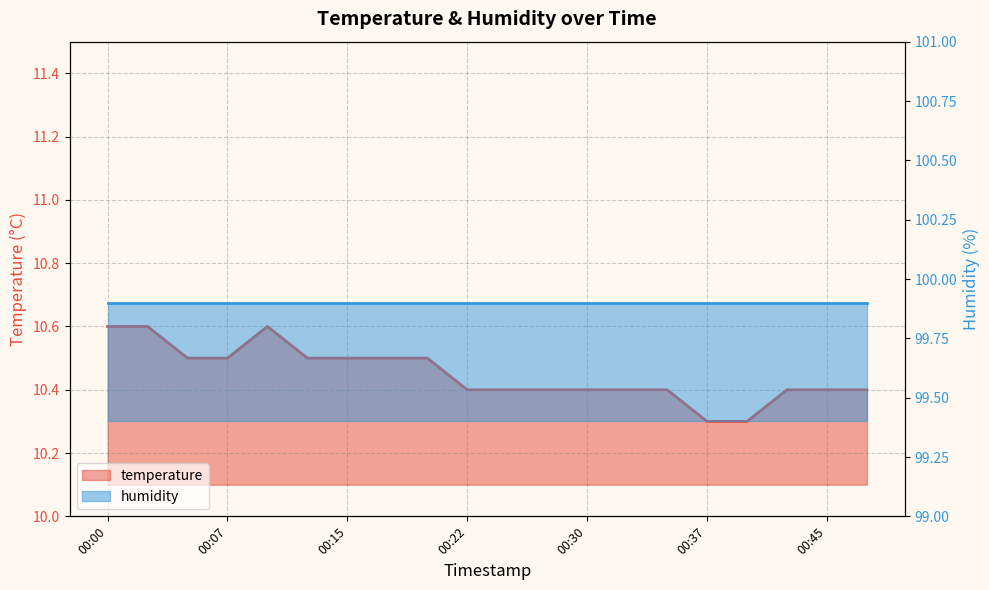

Reading left to right, extract all data points from this chart.

00:00=10.6	00:02=10.6	00:05=10.5	00:07=10.5	00:10=10.6	00:12=10.5	00:15=10.5	00:17=10.5	00:20=10.5	00:22=10.4	00:25=10.4	00:27=10.4	00:30=10.4	00:32=10.4	00:35=10.4	00:37=10.3	00:40=10.3	00:42=10.4	00:45=10.4	00:47=10.4